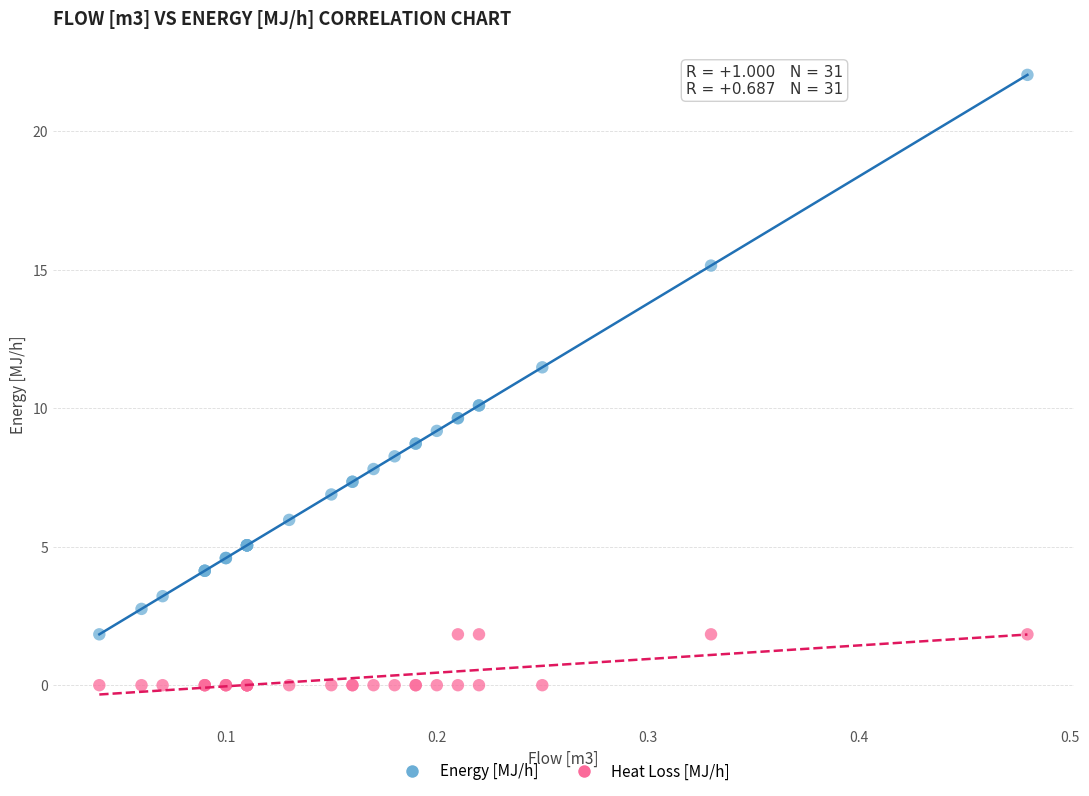

Across all series, what Y value is closest to 11?

11.5